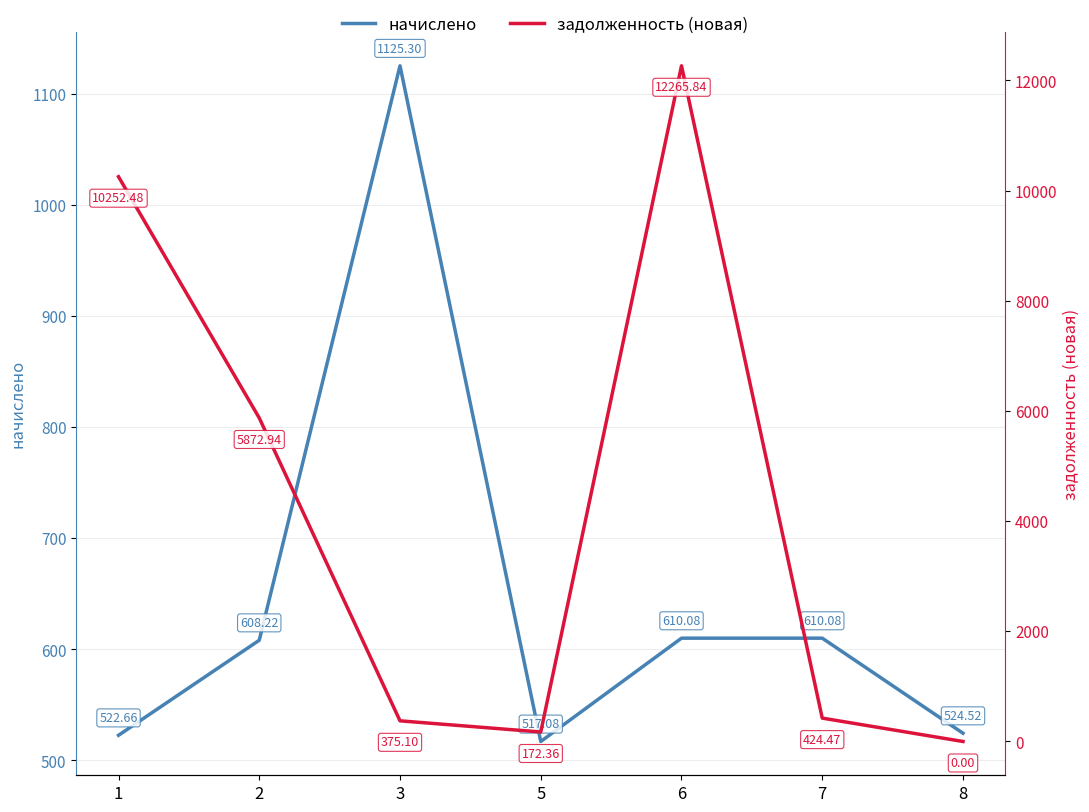

How many lines are shown in the chart?

2